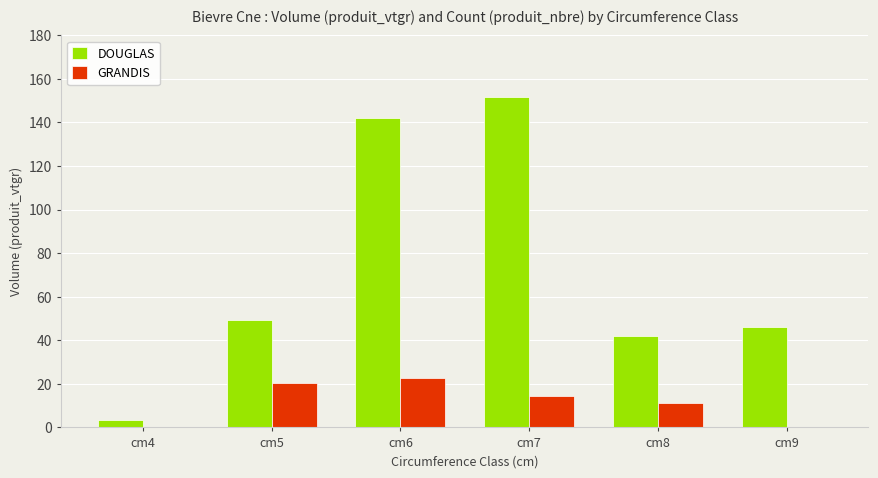

What is the approximate value of DOUGLAS at cm9?

46.1